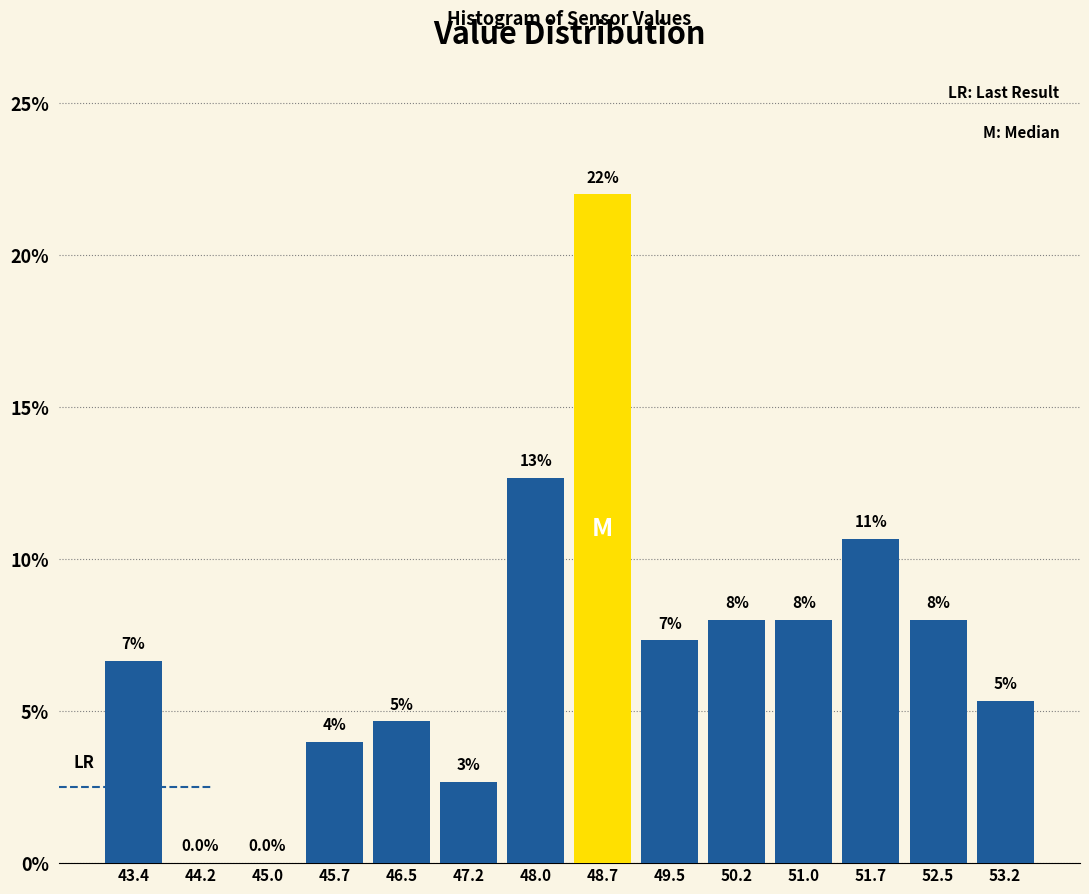

Over which range of the x-axis is the bar tallest?

48.3 to 49.1